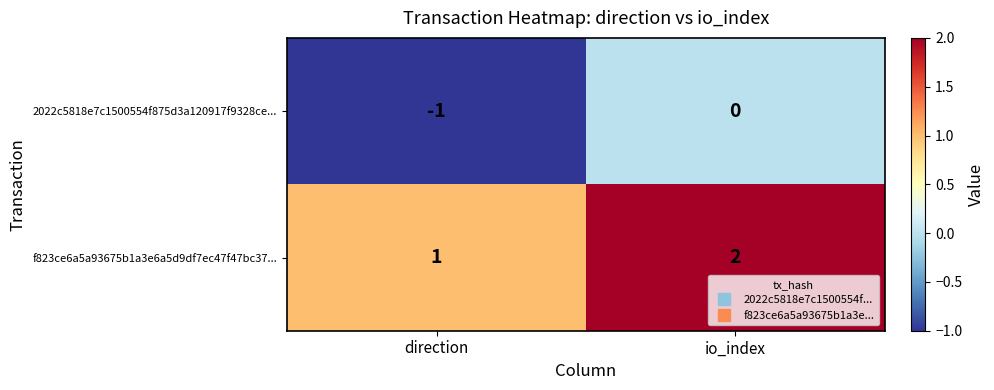

The f823ce6a5a93675b1a3e6a5d9df7ec47f47bc37... series shows 1 at direction. True or false?

True